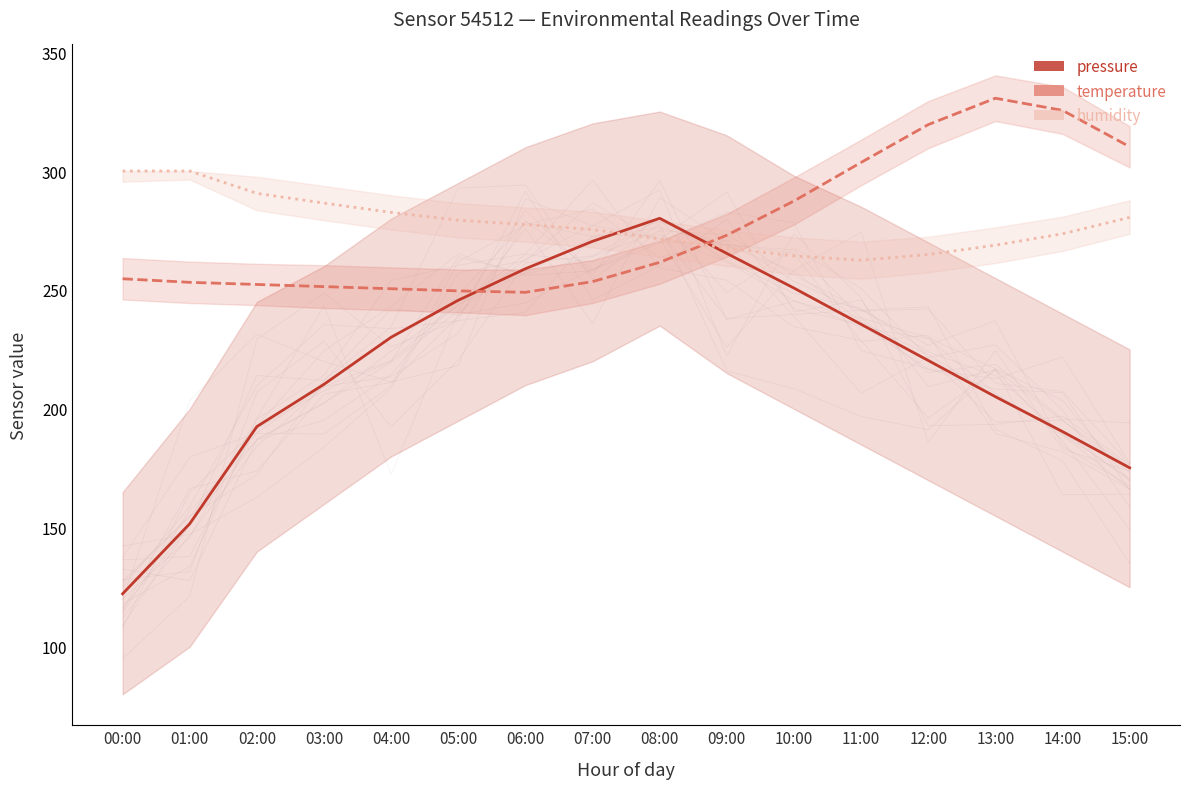

Which series has the widest spread of values?

pressure